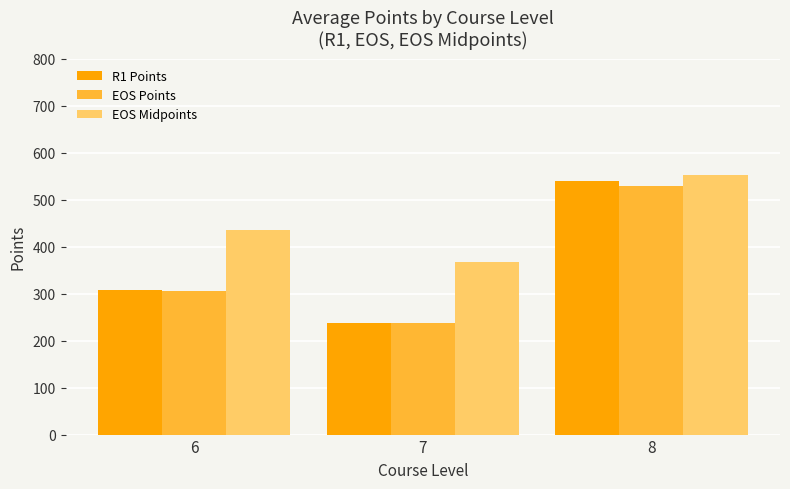

Which category has the highest value in the EOS Points series?

8